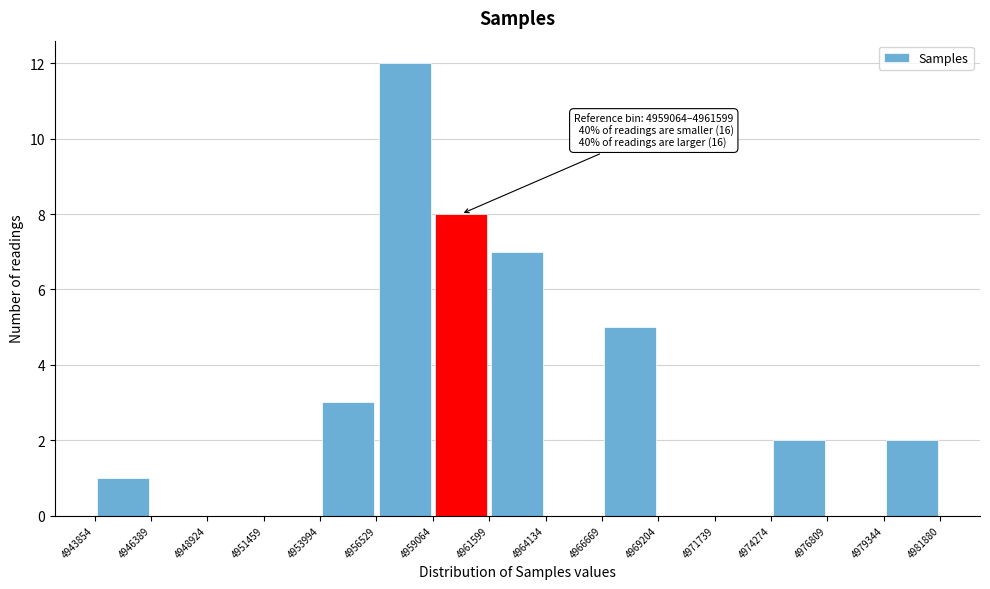

Over which range of the x-axis is the bar tallest?

4956529 to 4959064